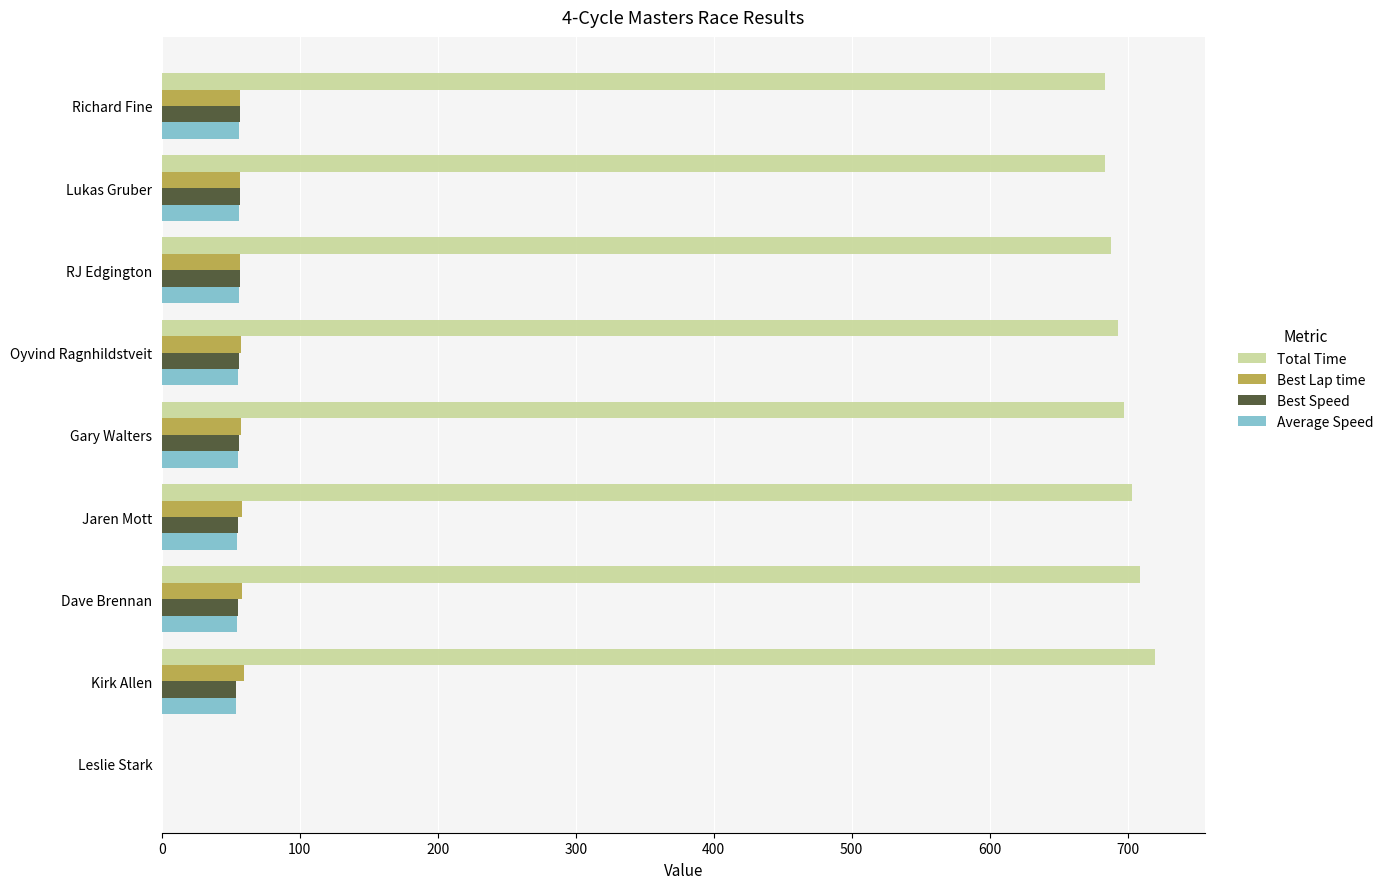

The value of Best Speed at Gary Walters is 32.0. True or false?

False